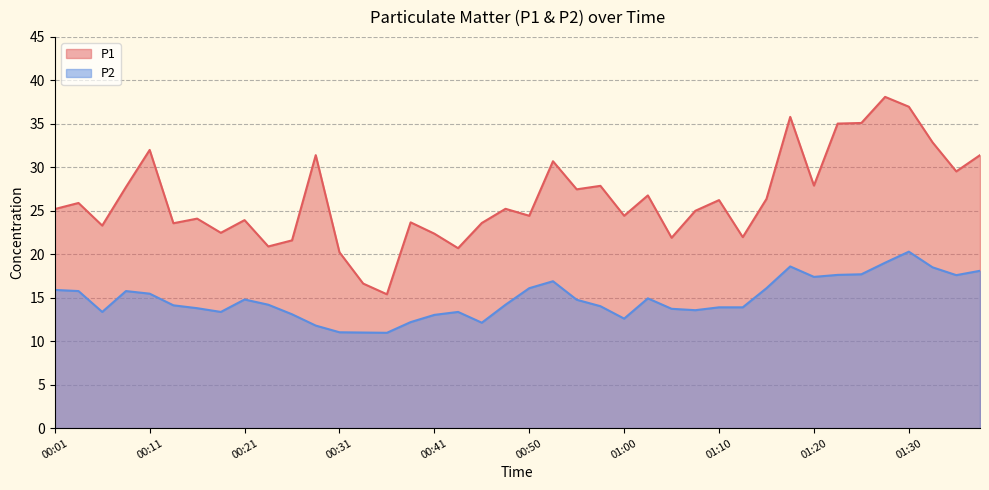

At which category is the sum across all series the highest?

01:30